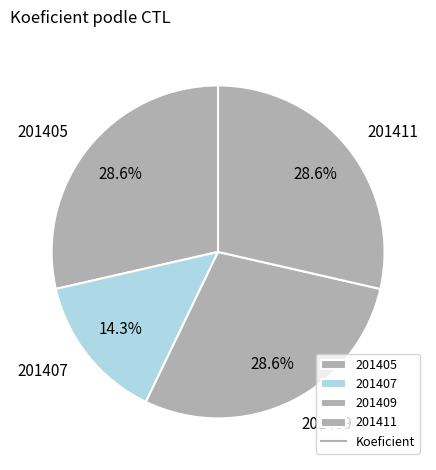

What is the smallest slice in the pie chart?

201407